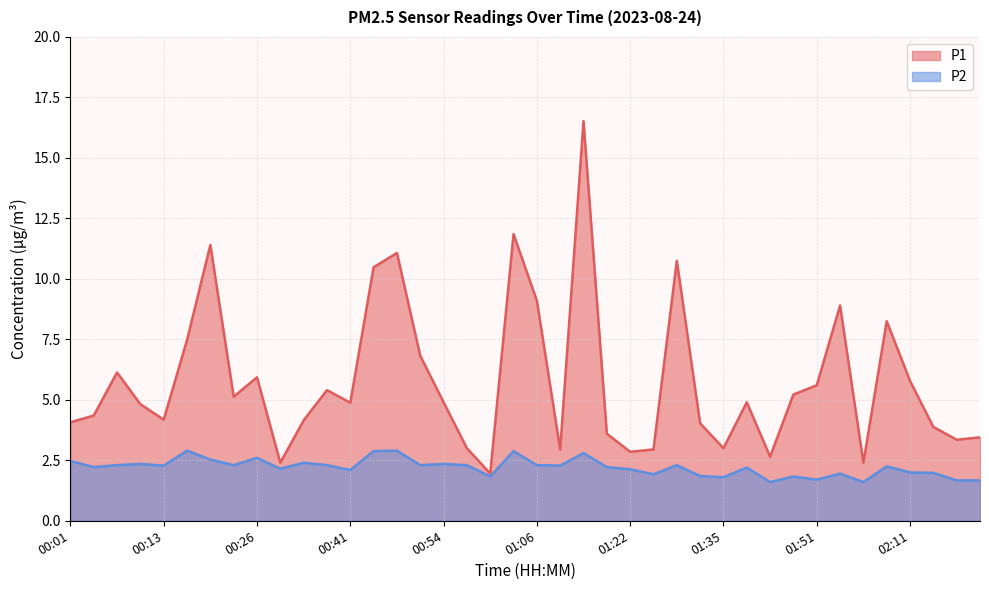

What is the total value across all series at 00:32?

4.5